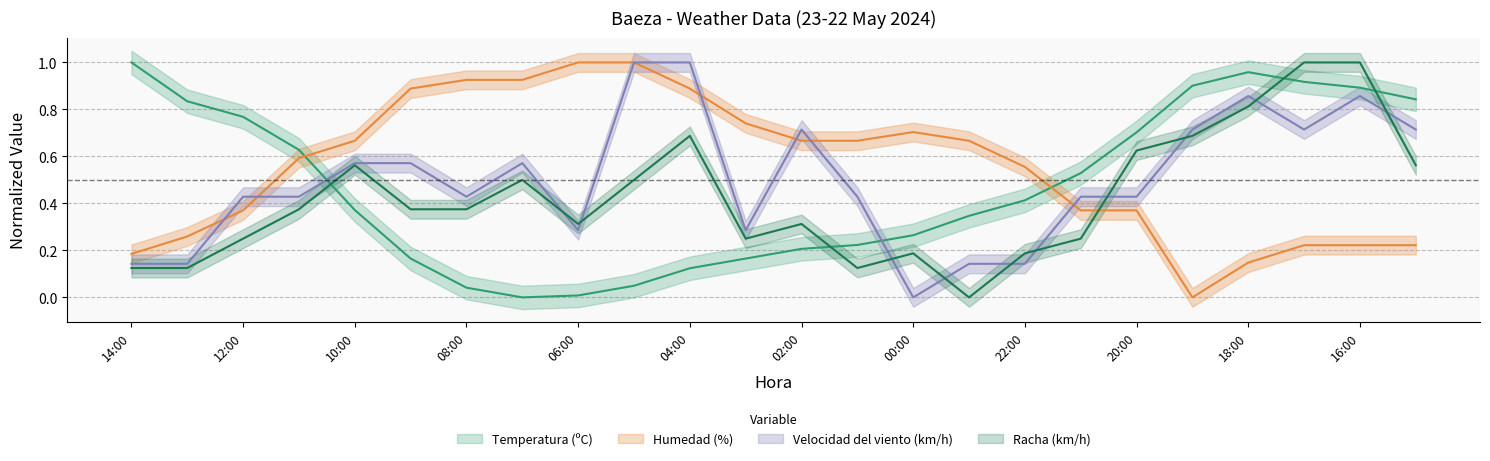

List the labels in order of Racha (km/h) value, smallest first.

23:00, 14:00, 13:00, 01:00, 00:00, 22:00, 12:00, 03:00, 21:00, 06:00, 02:00, 11:00, 09:00, 08:00, 07:00, 05:00, 10:00, 15:00, 20:00, 04:00, 19:00, 18:00, 17:00, 16:00